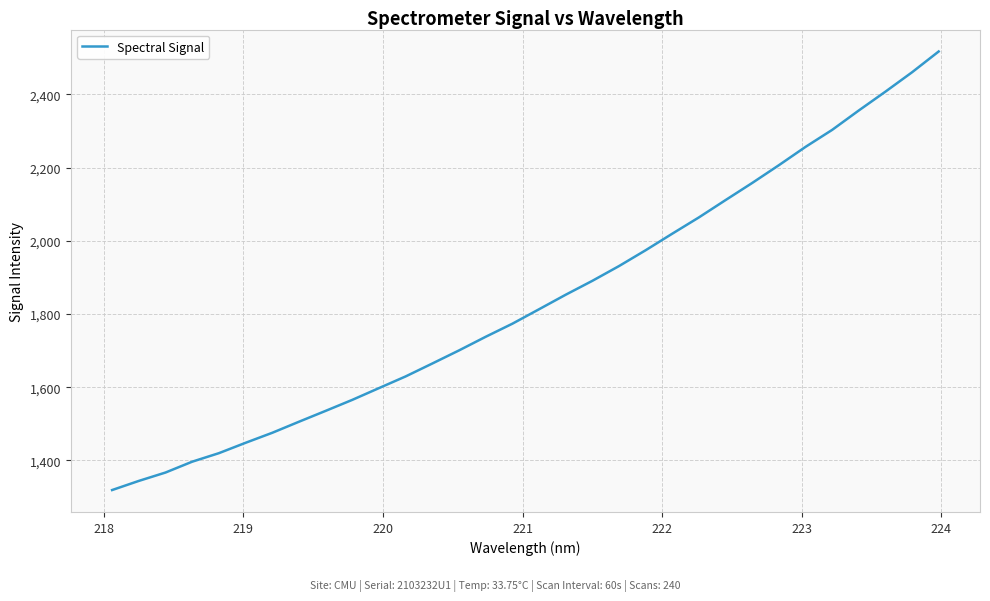

What is the difference between the maximum and minimum values?

1198.1